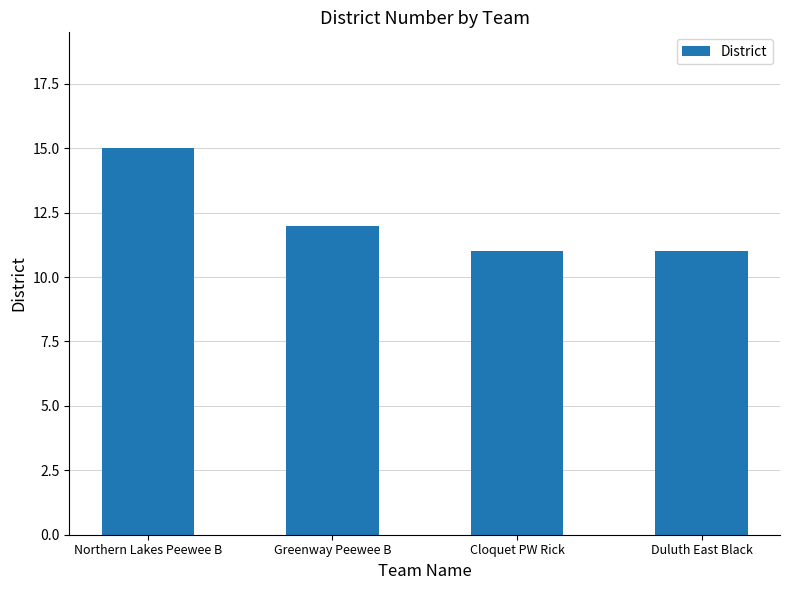

Is it true that the value at Duluth East Black is 11?

True